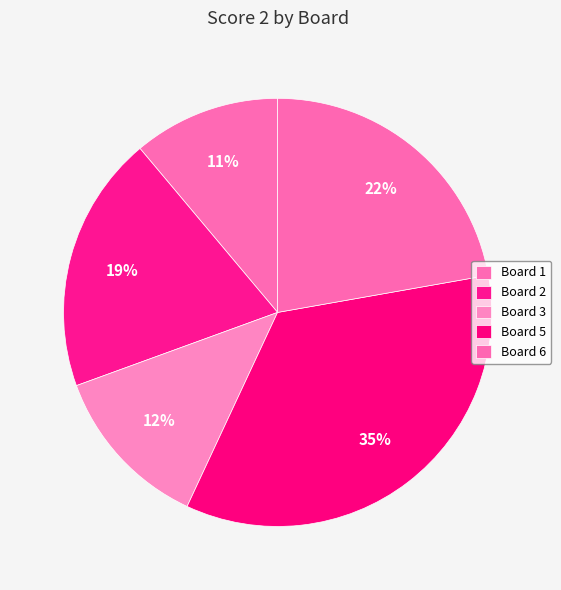

True or false: Board 5 accounts for 35% of the total.

True